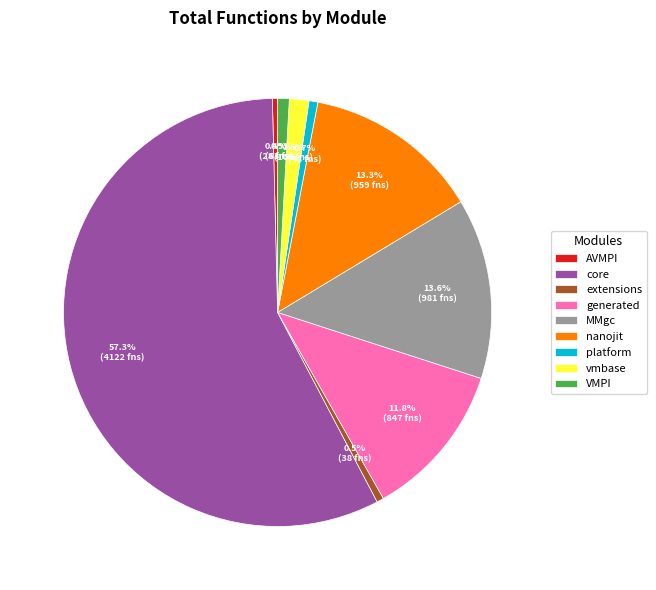

Count the number of slices in the pie.

9